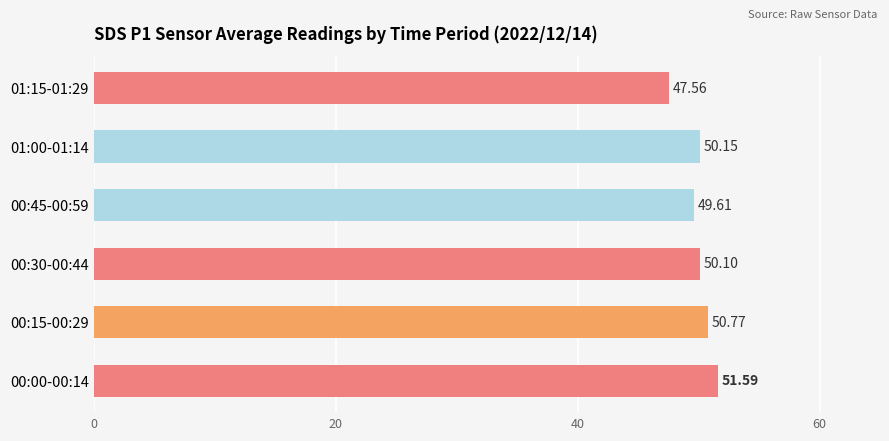

What is the change in value from 00:30-00:44 to 00:45-00:59?

-0.5